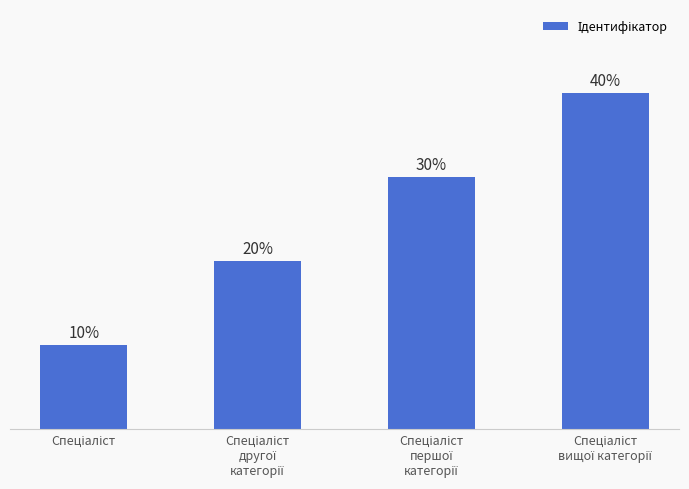

What is the label of the 4th bar from the right?

Спеціаліст